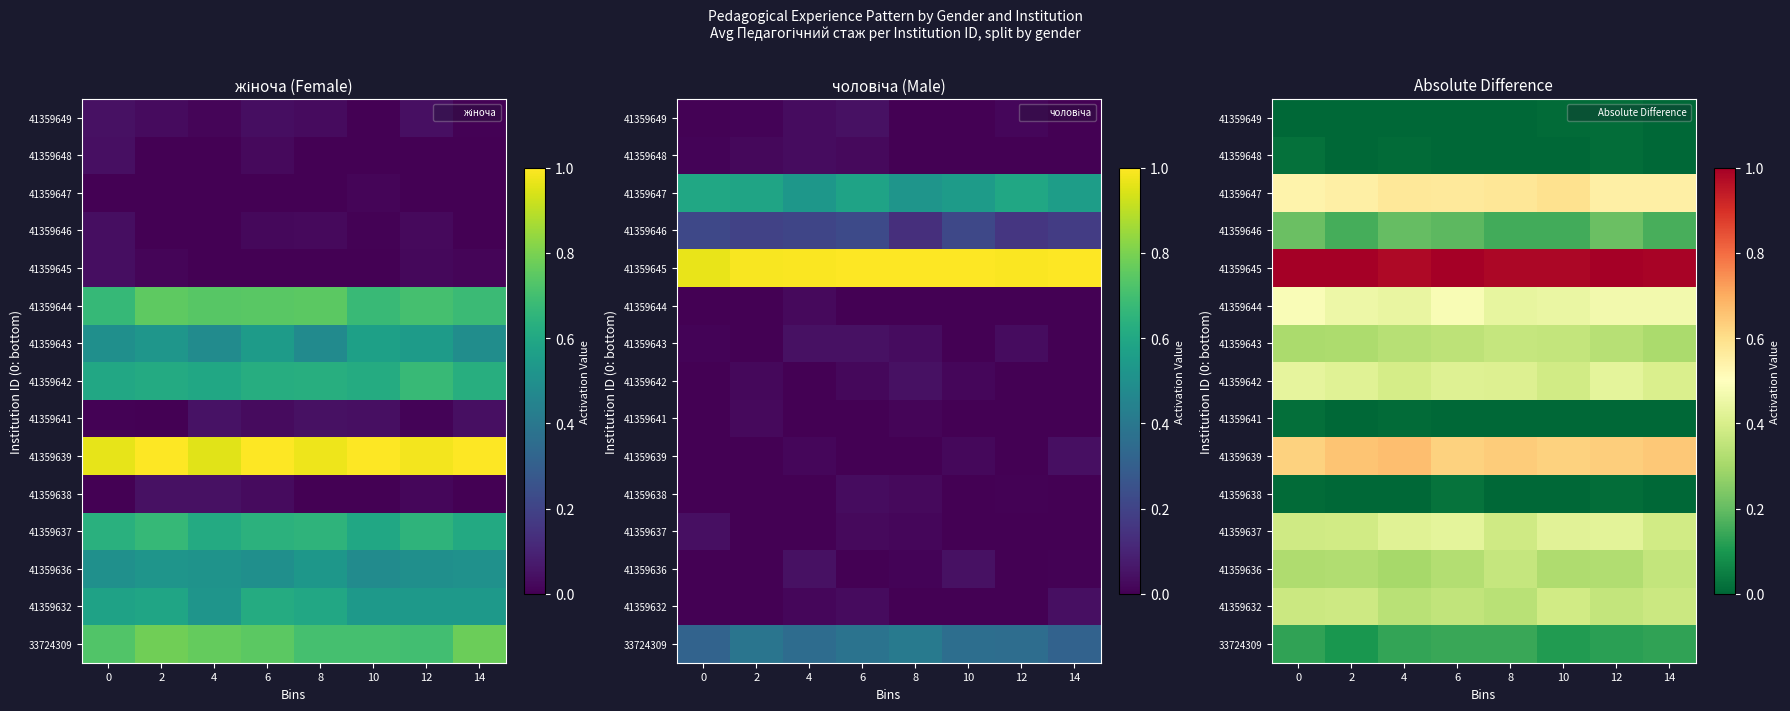

What is the spread (max minus min) of values at 2?

1.0